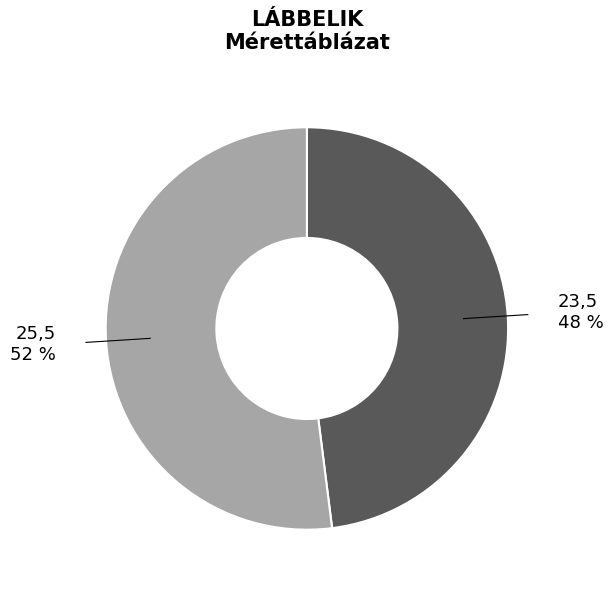

Is there any slice that represents more than half of the pie?

Yes